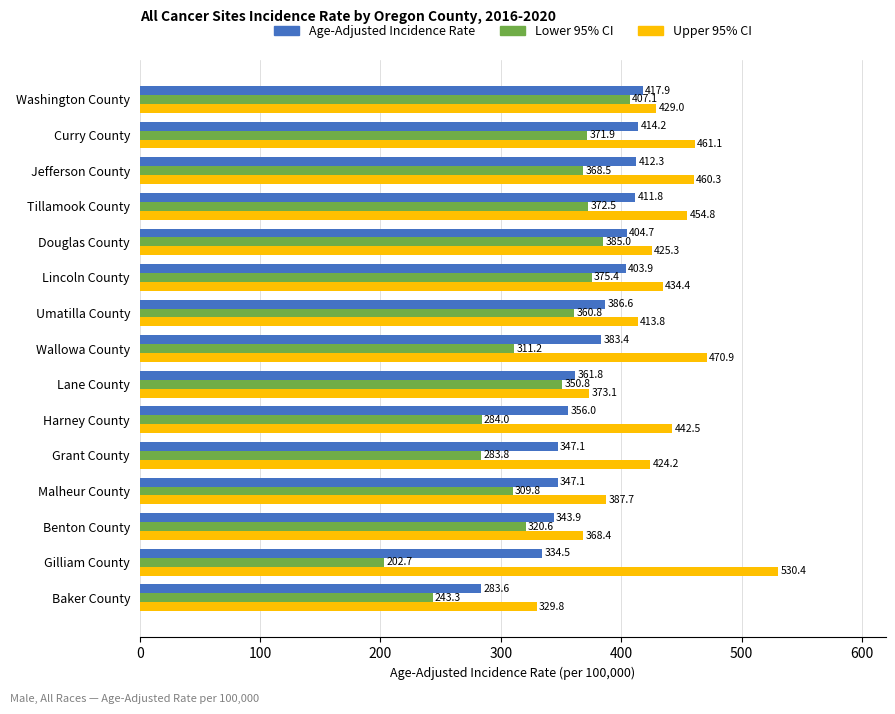

What is the total value across all series at Jefferson County?

1241.1